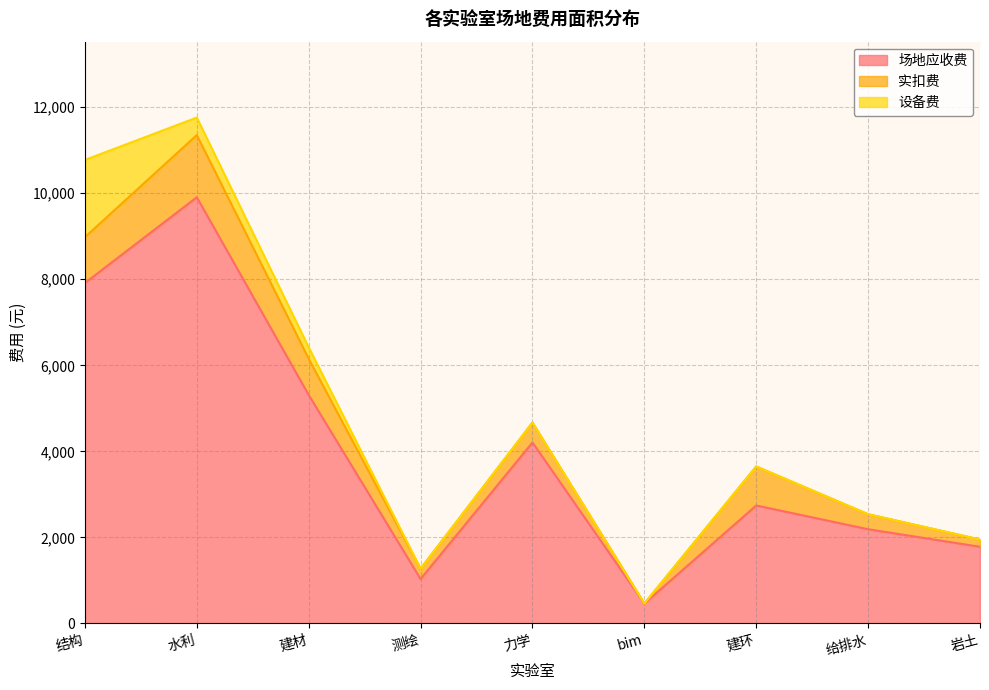

Which series has the widest spread of values?

场地应收费